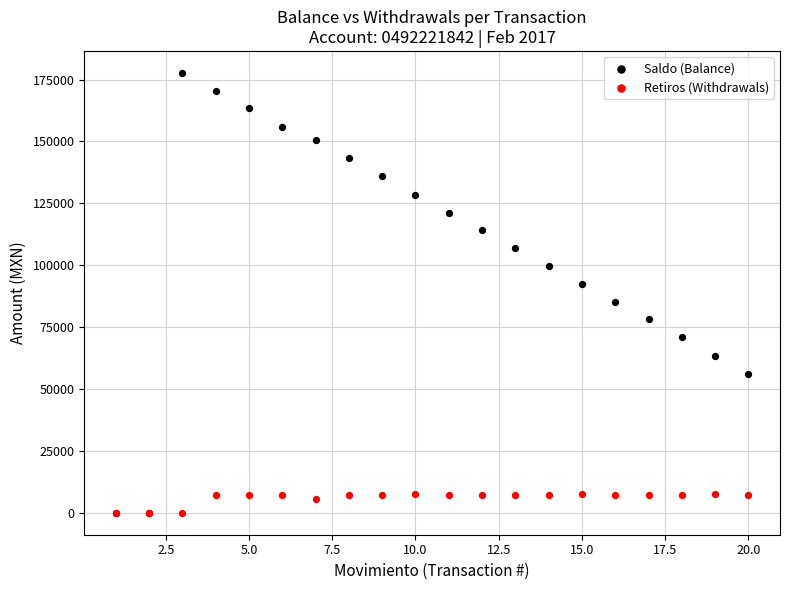

What are all the series names shown in the legend?

Saldo (Balance), Retiros (Withdrawals)